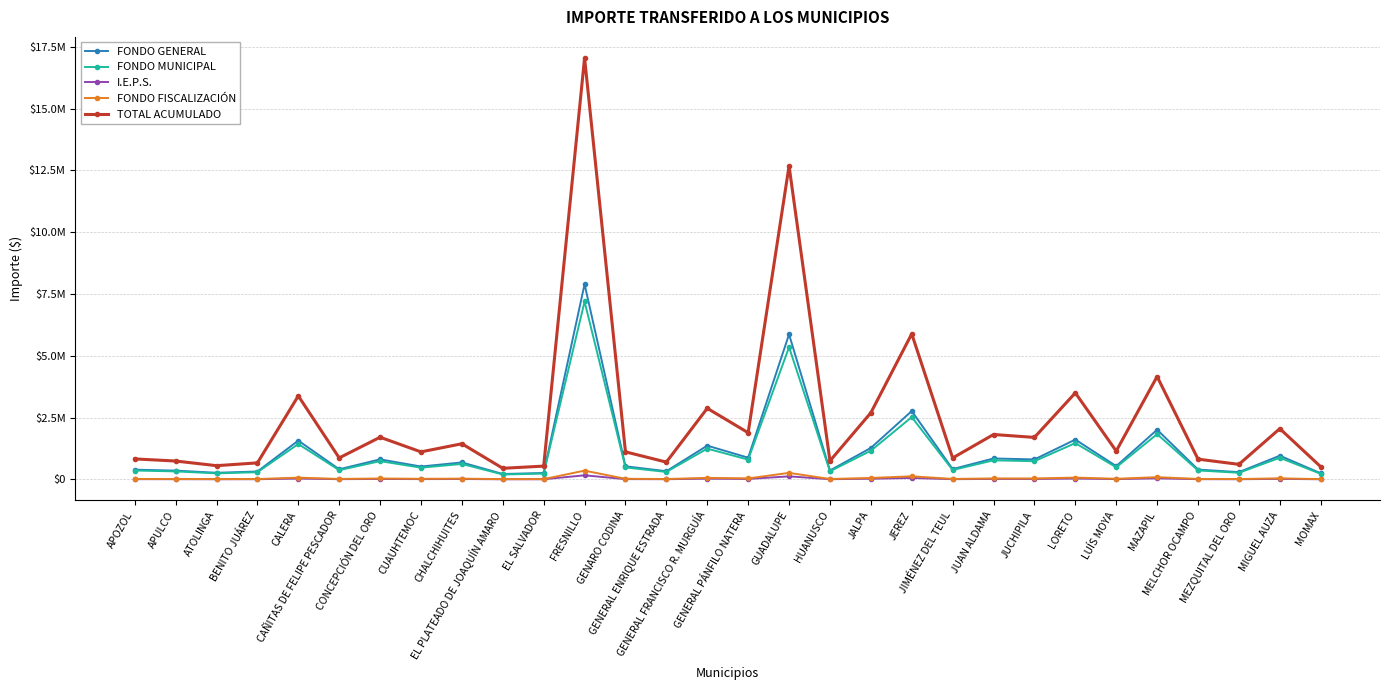

What is the difference between the second highest and minimum values in the FONDO GENERAL series?

5650163